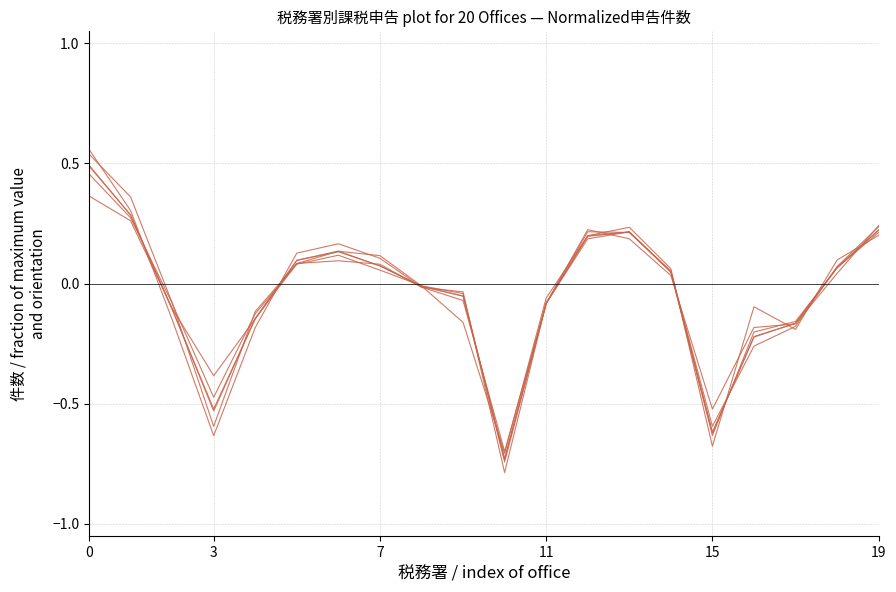

What is the greatest value displayed?

0.6